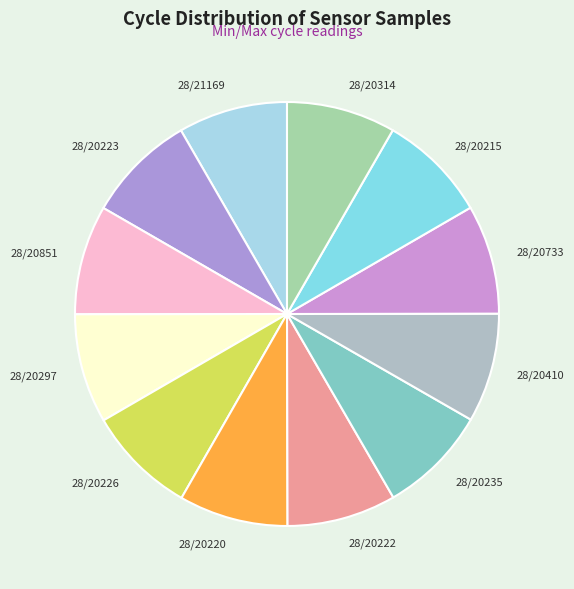

Count the number of slices in the pie.

12